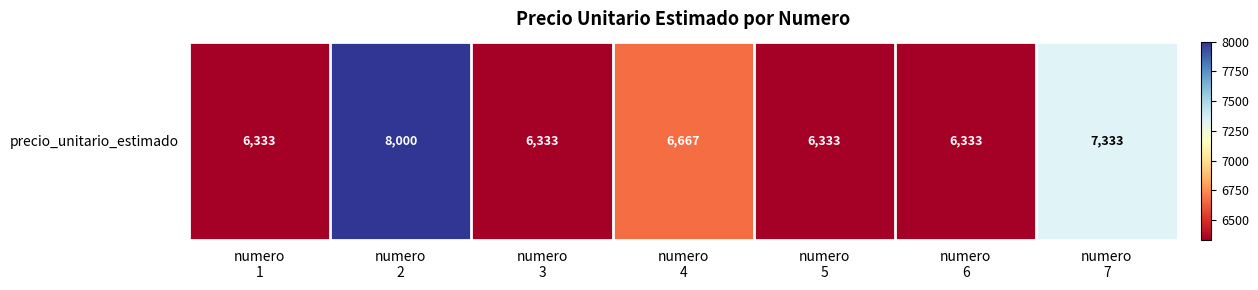

Rank the categories by value from highest to lowest.

numero
2, numero
7, numero
4, numero
1, numero
3, numero
5, numero
6